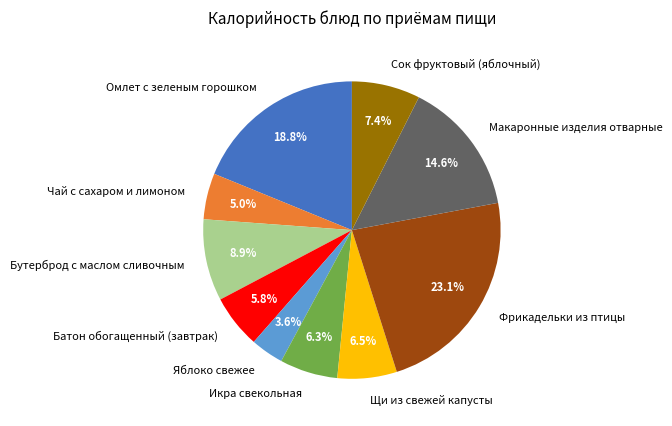

Does Батон обогащенный (завтрак) represent more than half of the total?

No